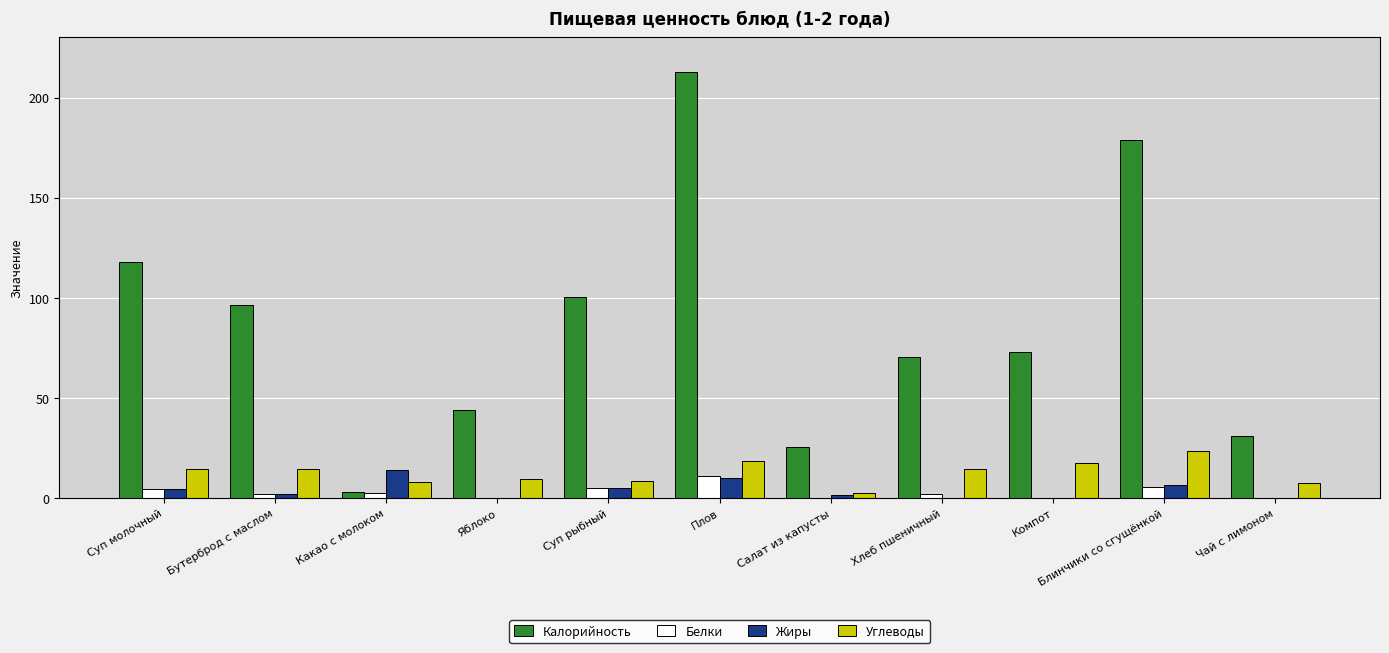

Read the Белки value at Яблоко.

0.4